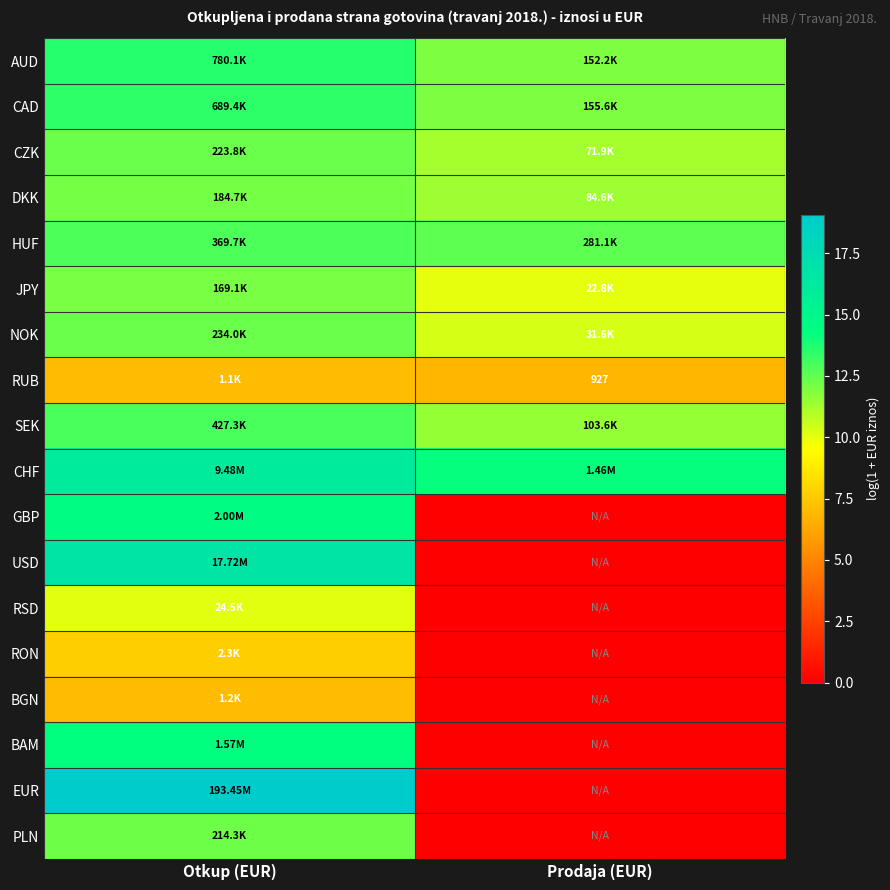

At which label is HUF closest to 12?

Prodaja (EUR)